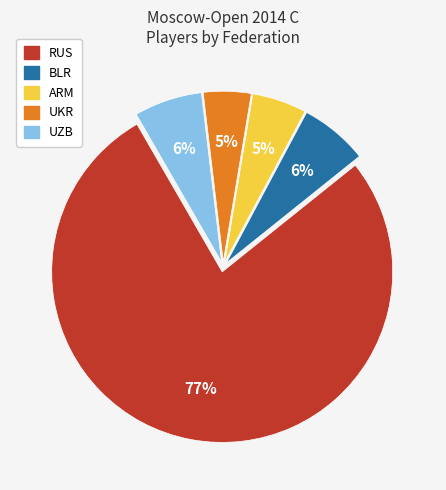

To the nearest percent, what is the difference between the largest and smallest slice percentages?

73%